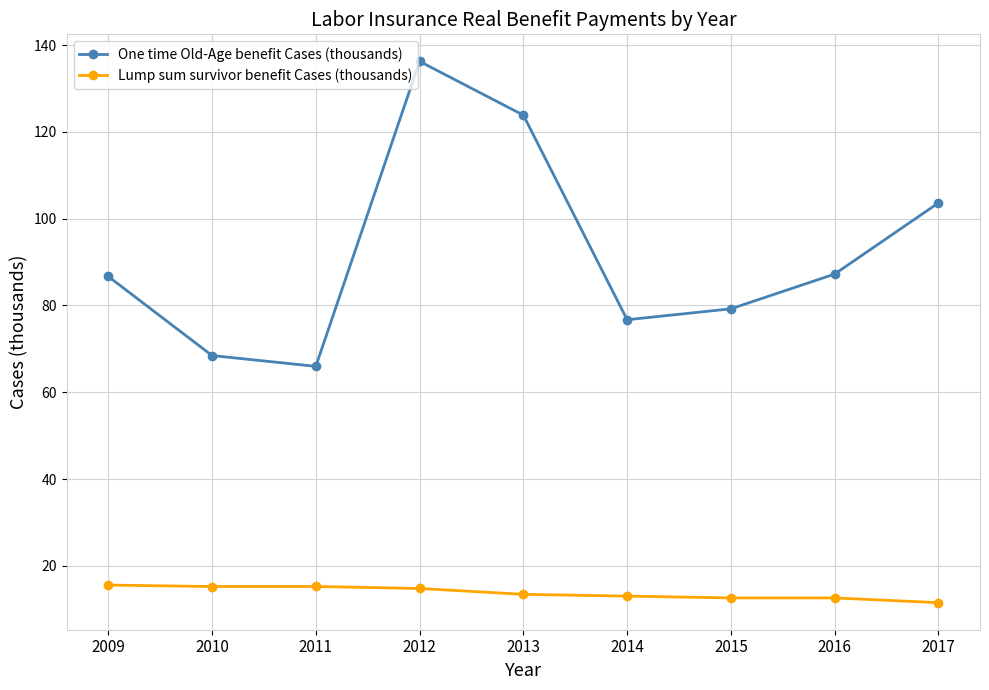

What is the difference between the maximum and minimum values in the Lump sum survivor benefit Cases (thousands) series?

4.0